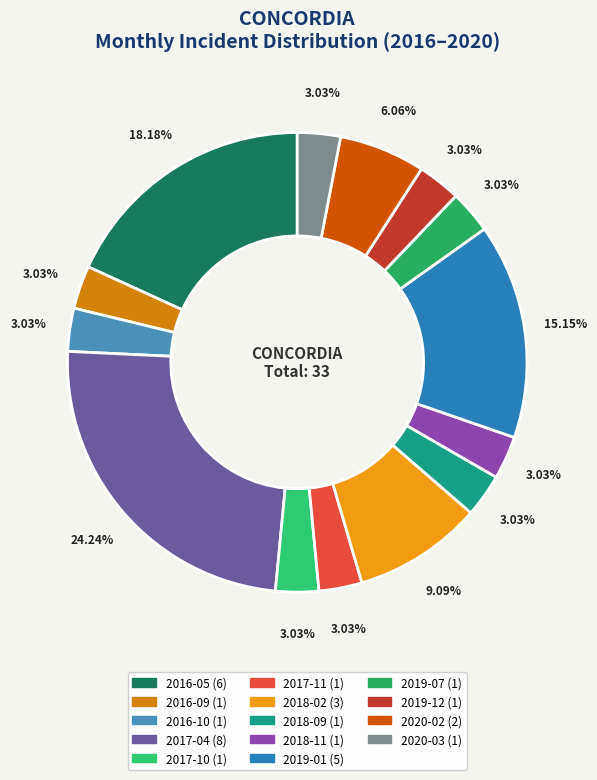

How many slices are in this pie chart?

14